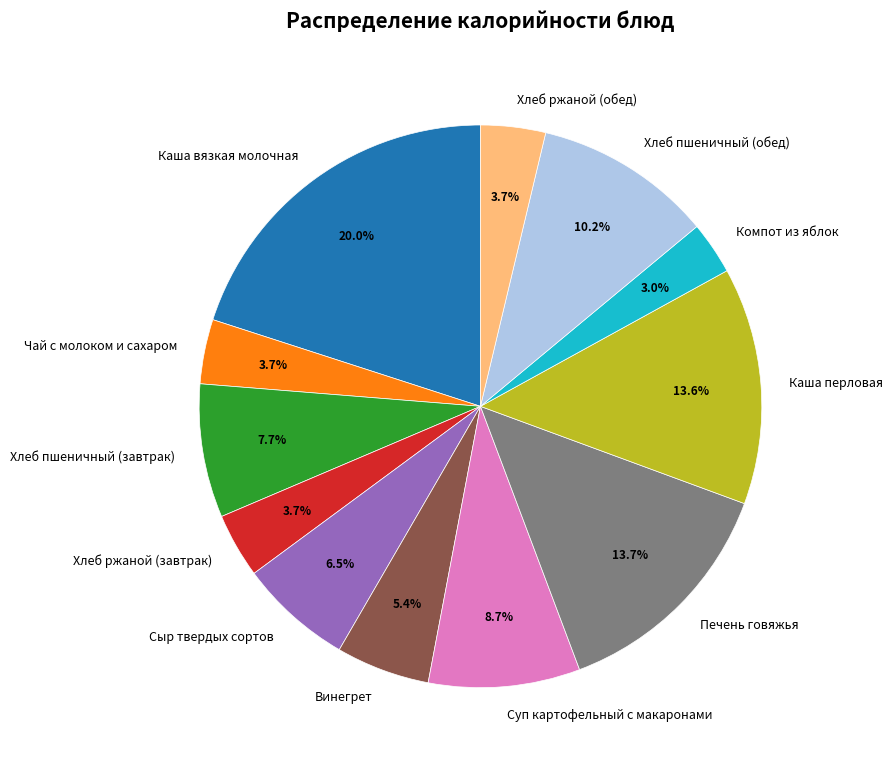

How many segments does this pie chart have?

12